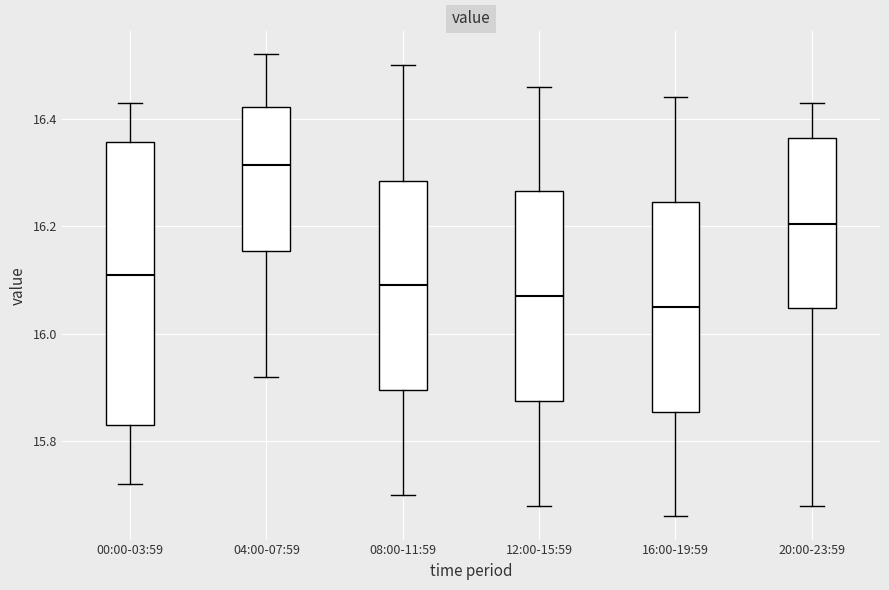

Reading left to right, read every box against the y-axis: the position of its median line, the range the box covers, and the ends of its whiskers. The values are not printed on the chart, so give them approximately, as read against the axis.

00:00-03:59: median 16.12, box 15.84 to 16.36, whiskers 15.72 to 16.44
04:00-07:59: median 16.32, box 16.16 to 16.42, whiskers 15.92 to 16.52
08:00-11:59: median 16.10, box 15.90 to 16.28, whiskers 15.70 to 16.50
12:00-15:59: median 16.08, box 15.88 to 16.26, whiskers 15.68 to 16.46
16:00-19:59: median 16.06, box 15.86 to 16.24, whiskers 15.66 to 16.44
20:00-23:59: median 16.20, box 16.04 to 16.36, whiskers 15.68 to 16.44